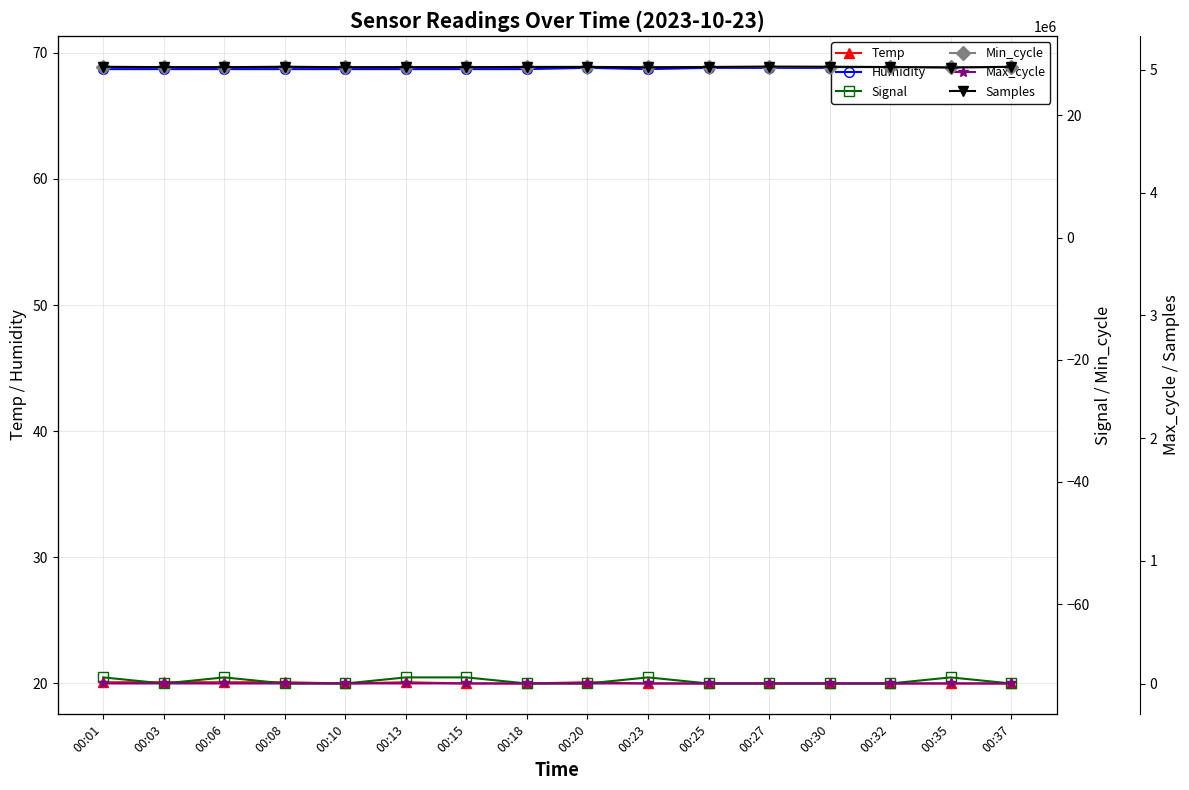

How many lines are shown in the chart?

6